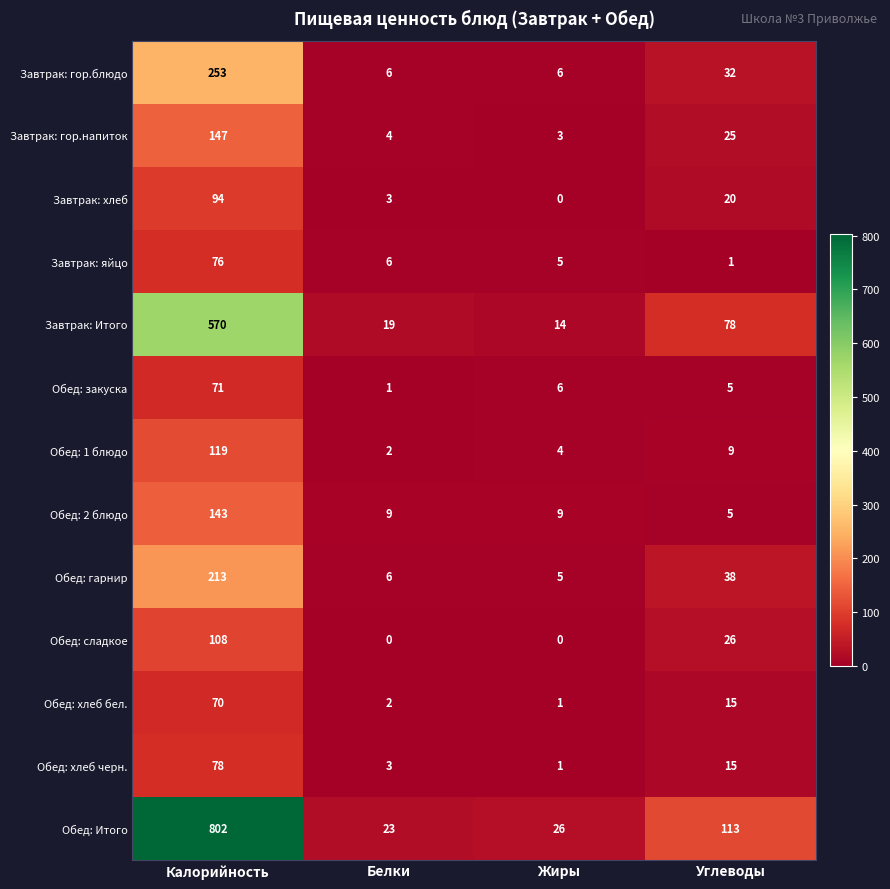

What is the spread (max minus min) of values at Углеводы?

112